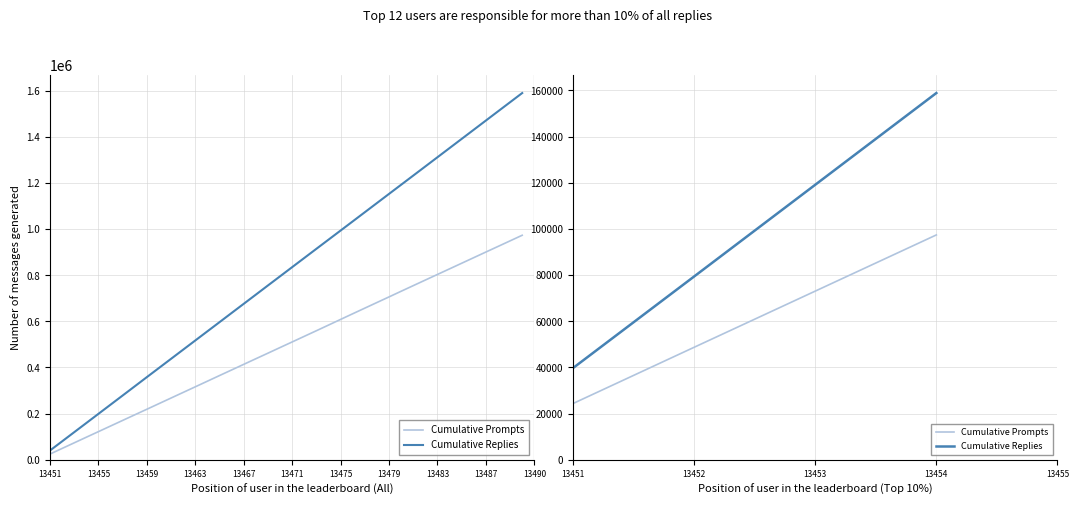

Count the number of categories in the chart.

4